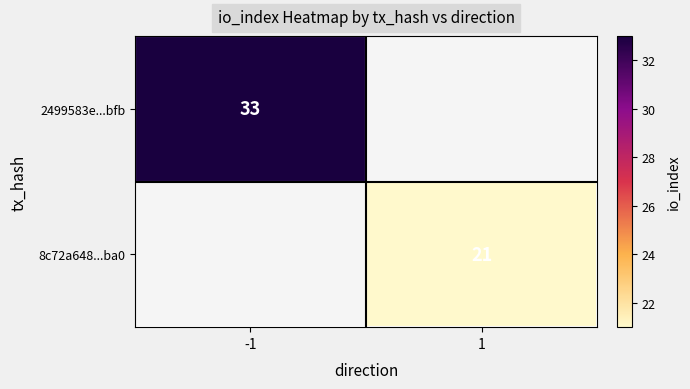

Is it true that 8c72a648...ba0 equals 38 at 1?

False